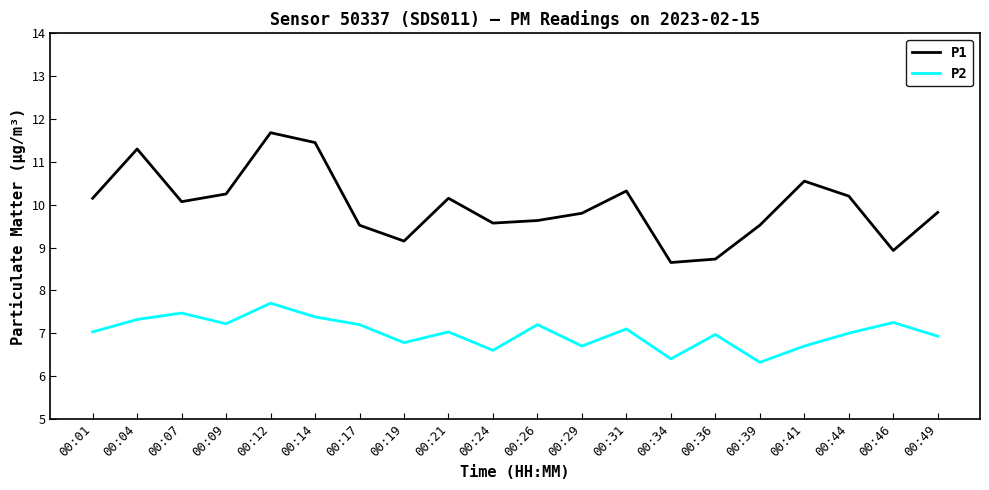

Rank the series at 00:39 from highest to lowest value.

P1, P2